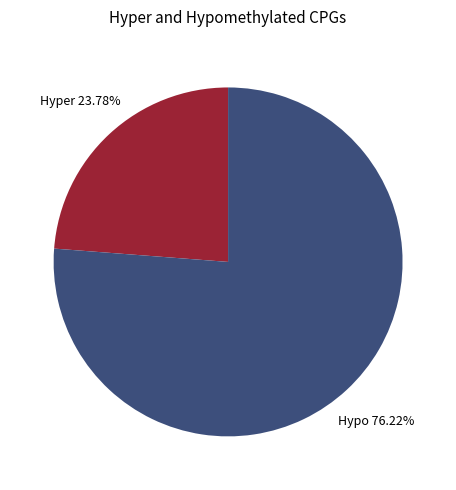

Does any single category account for the majority?

Yes